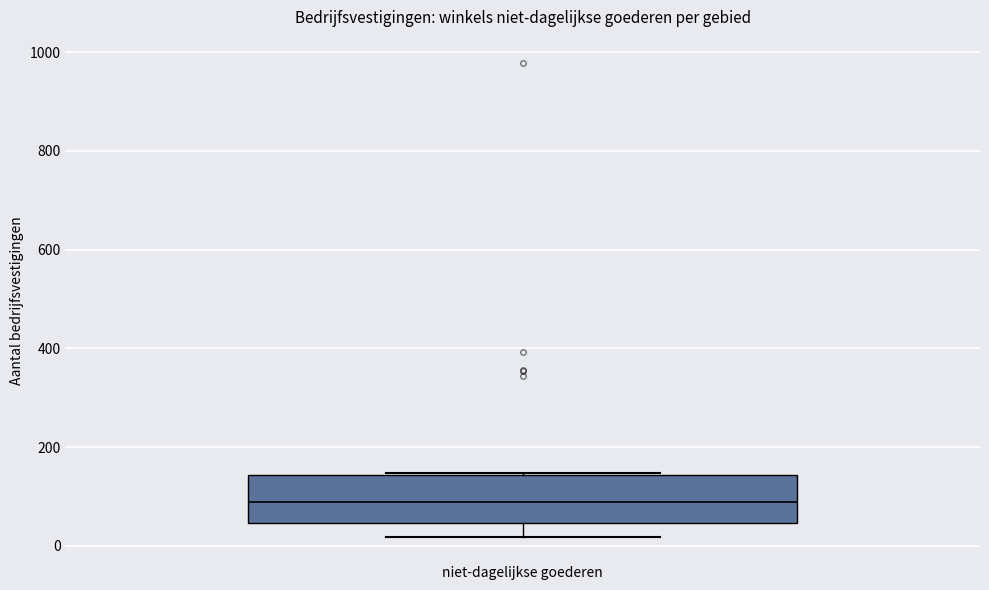

Read this box plot against the y-axis: the position of the median line, the range covered by the box, and the ends of both whiskers. The values are not printed on the chart, so give them approximately, as read against the axis.

median 80, box 40 to 140, whiskers 20 to 140